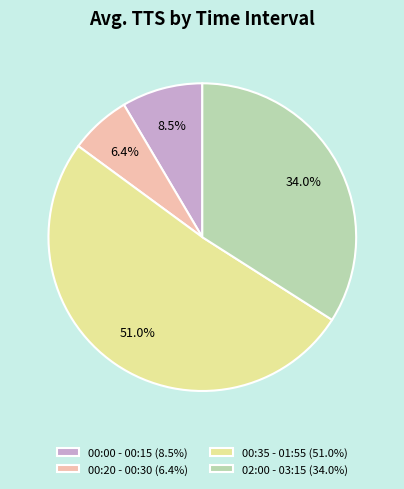

What percentage is NOT represented by 00:20 - 00:30 (6.4%)?

93.6%